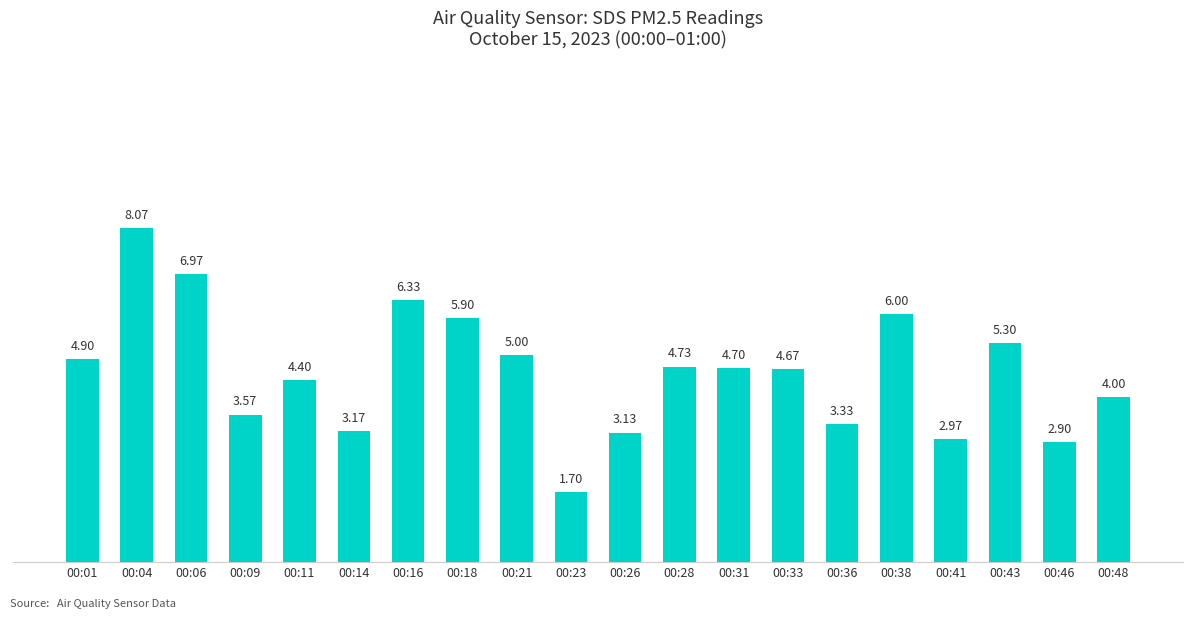

List the labels in order of value, largest first.

00:04, 00:06, 00:16, 00:38, 00:18, 00:43, 00:21, 00:01, 00:28, 00:31, 00:33, 00:11, 00:48, 00:09, 00:36, 00:14, 00:26, 00:41, 00:46, 00:23